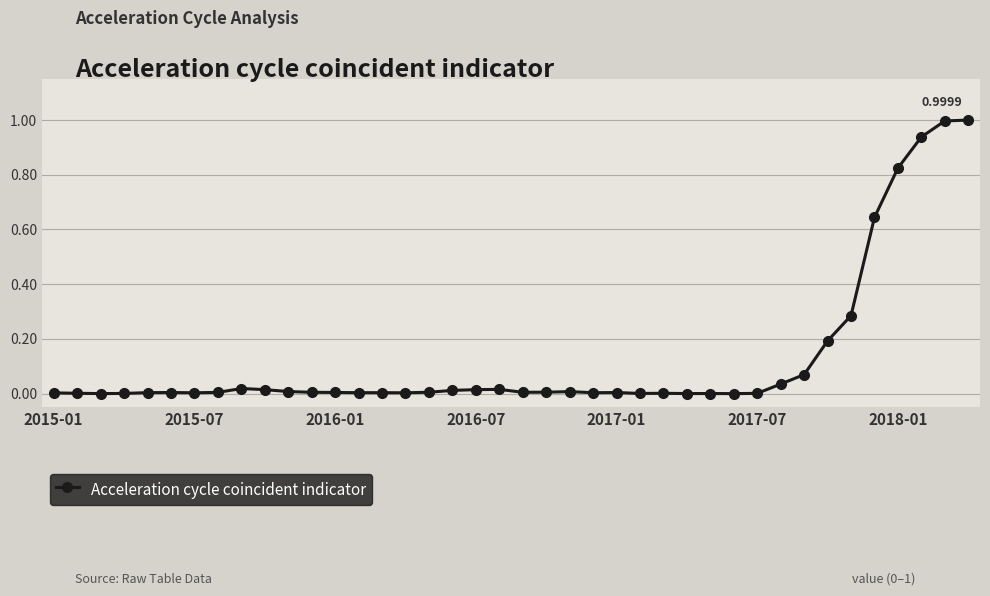

True or false: the data has more than 2 interior local peaks.

True